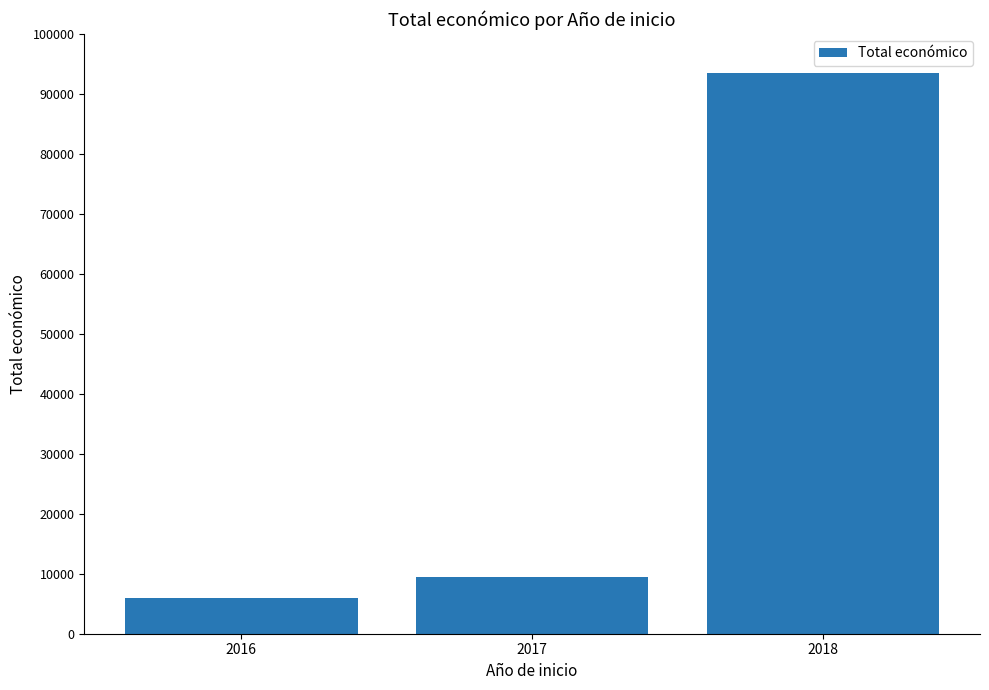

What is the difference between the maximum and second lowest values?

84030